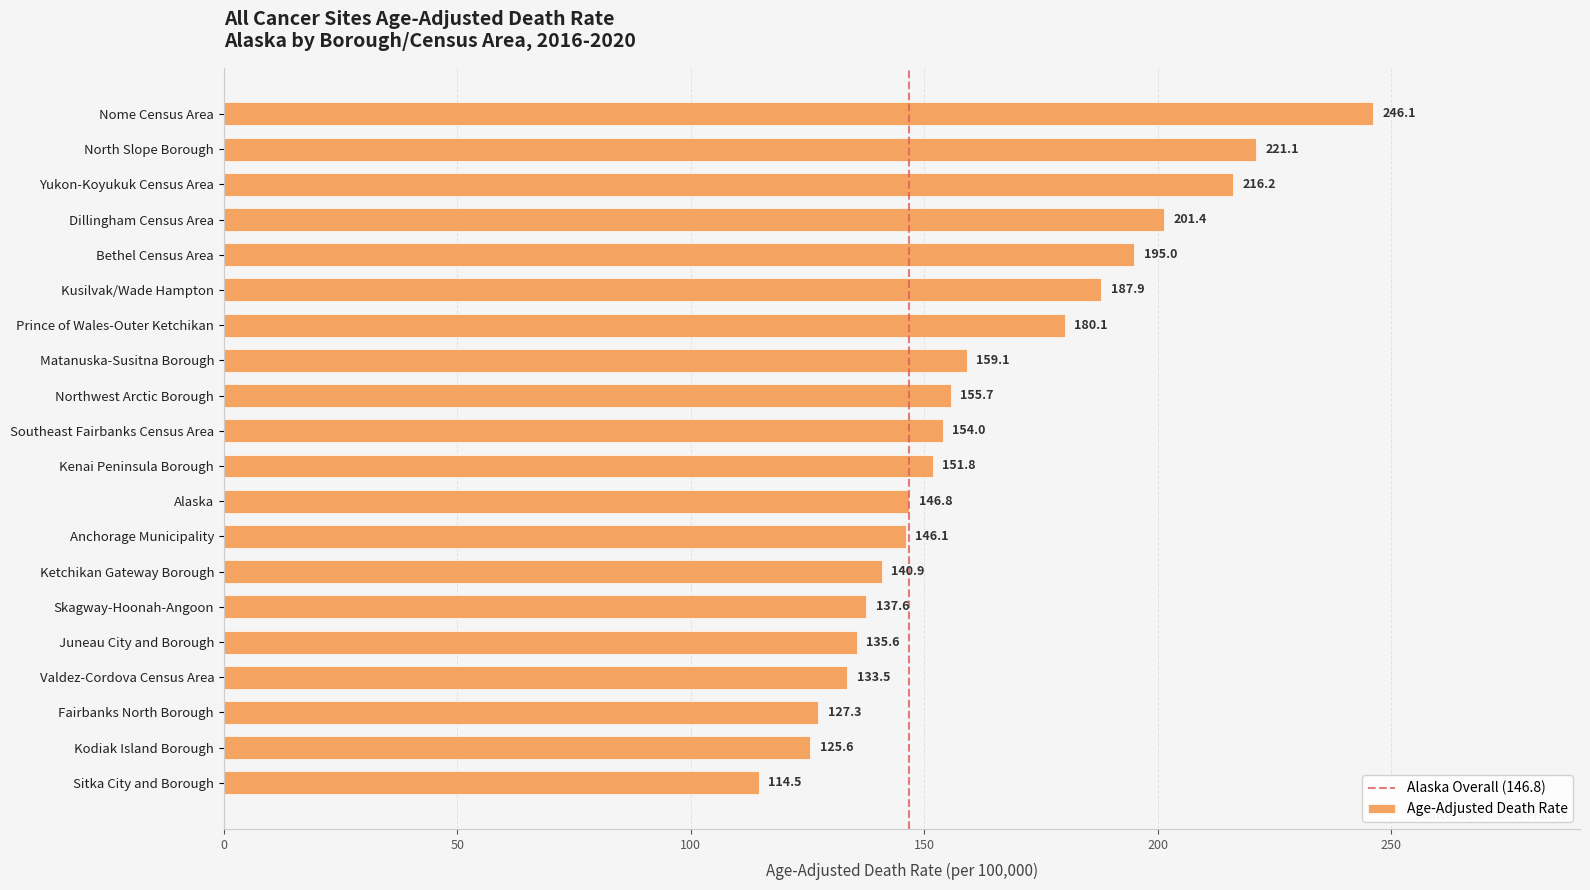

Are the bars horizontal?

Yes